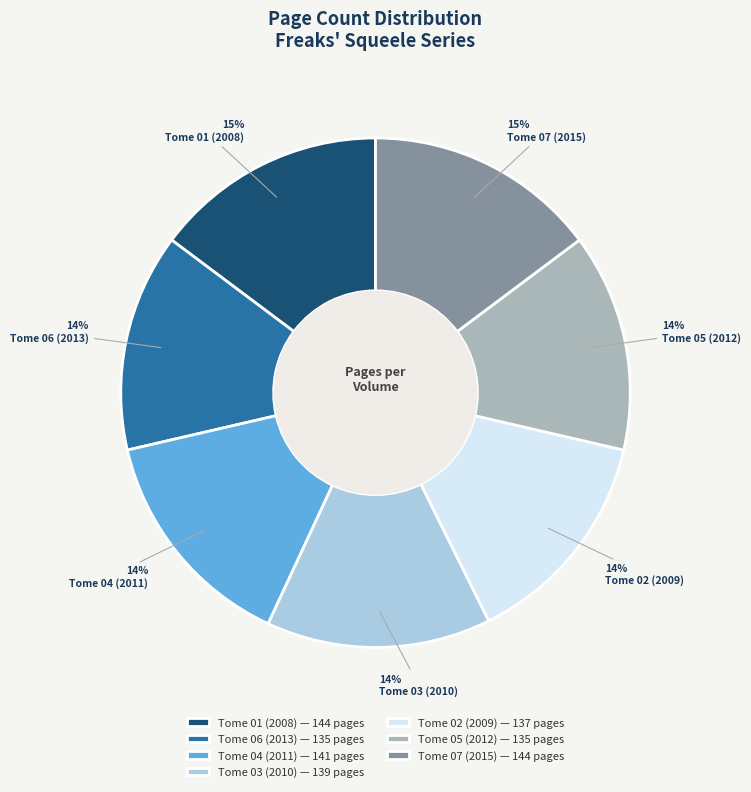

To the nearest percent, what percentage of the pie is Tome 01 (2008)?

15%